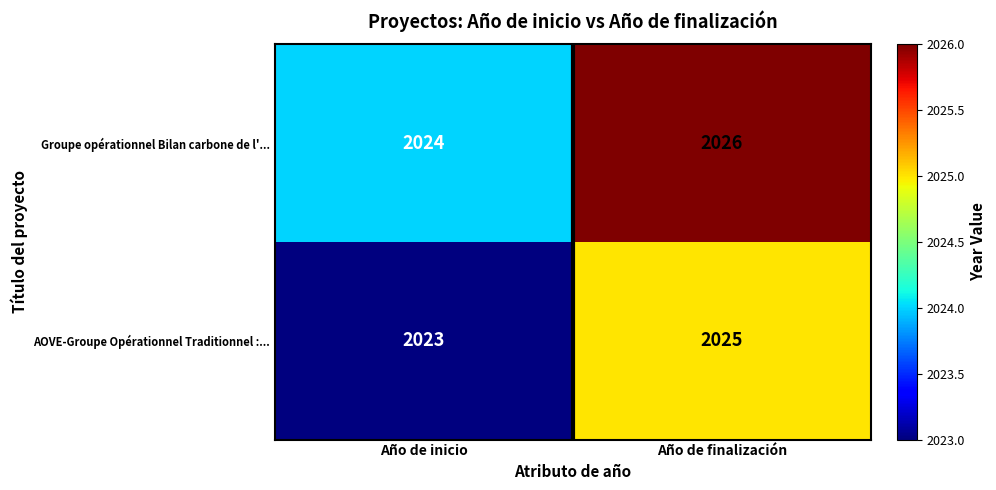

List the series in order of their overall mean, lowest first.

AOVE-Groupe Opérationnel Traditionnel :..., Groupe opérationnel Bilan carbone de l'...